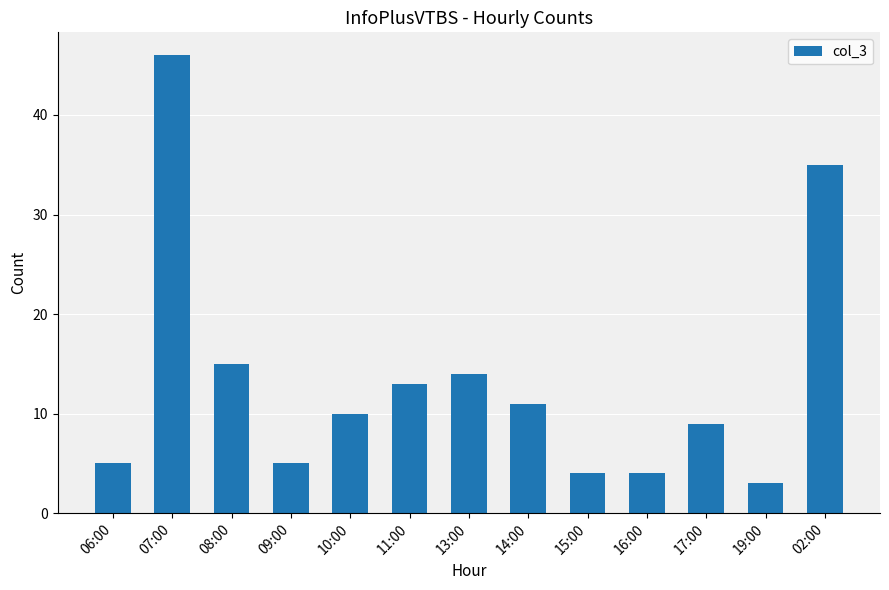

The value at 19:00 is 3. True or false?

True